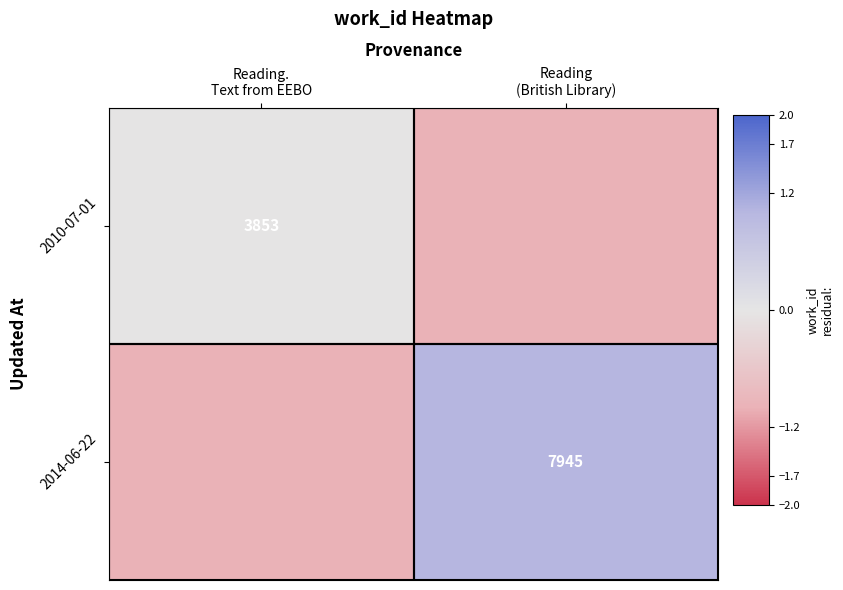

Which series changed the most between Reading. Text from EEBO and Reading (British Library)?

2014-06-22